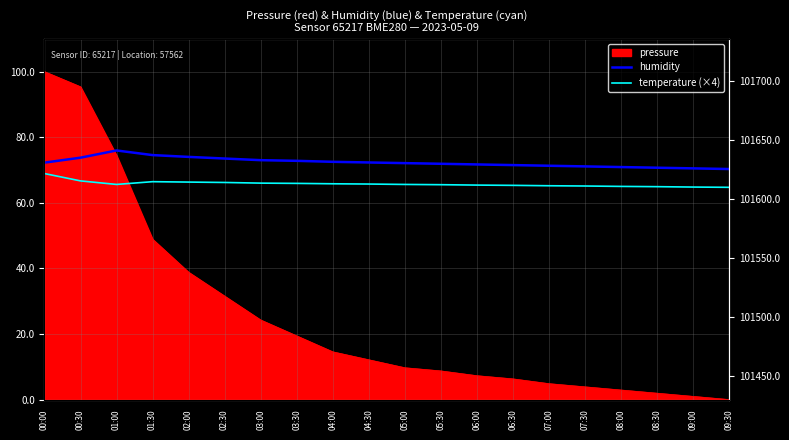

What position from the right is 00:00?

20